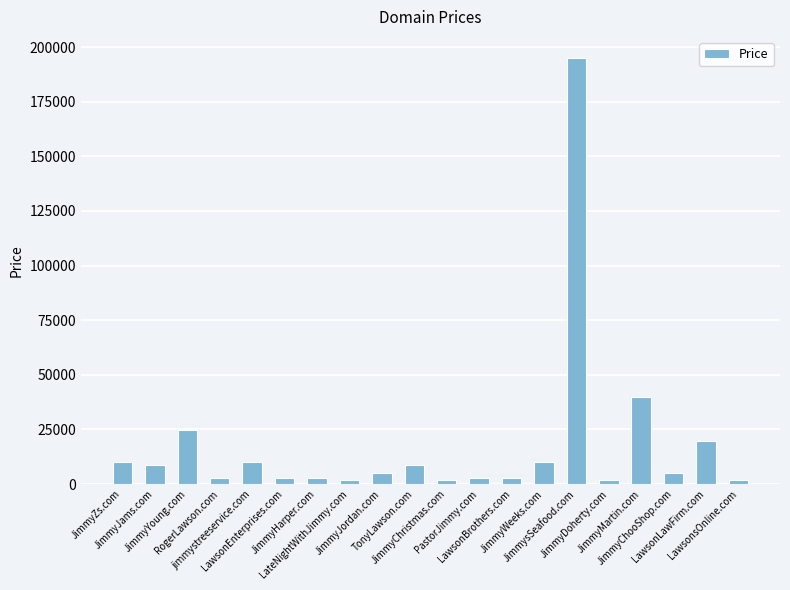

What is the ratio of the value at JimmysSeafood.com to the value at JimmyMartin.com?

4.9